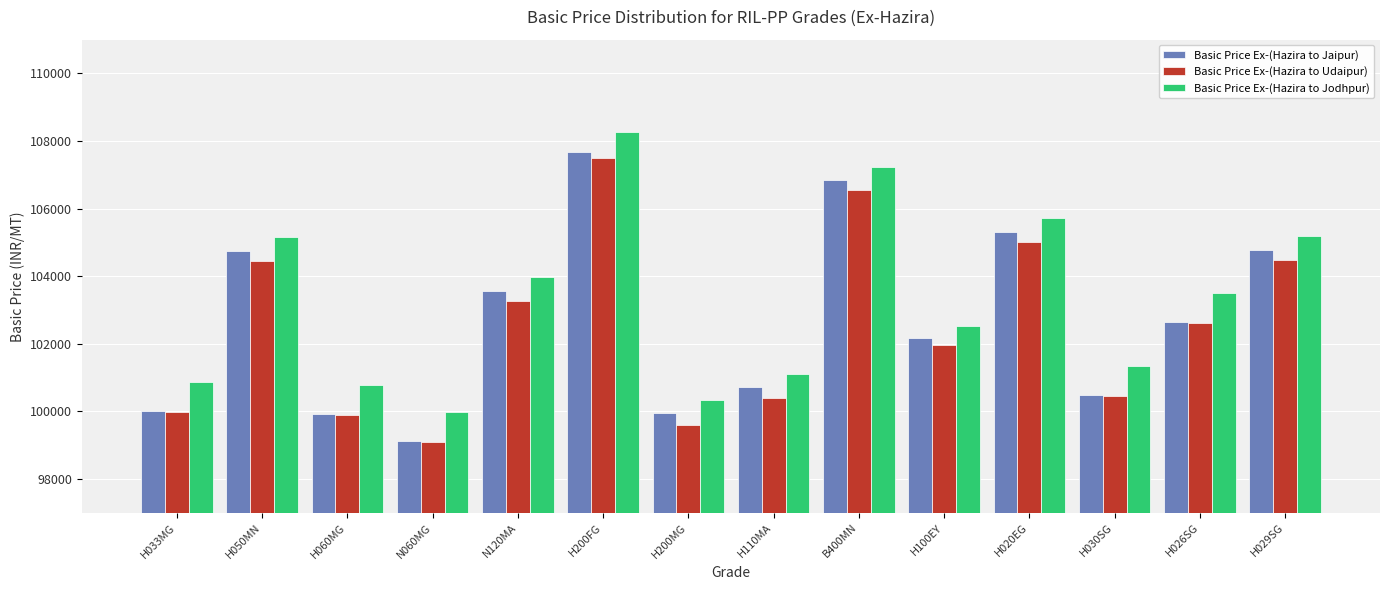

What position from the right is H029SG?

1